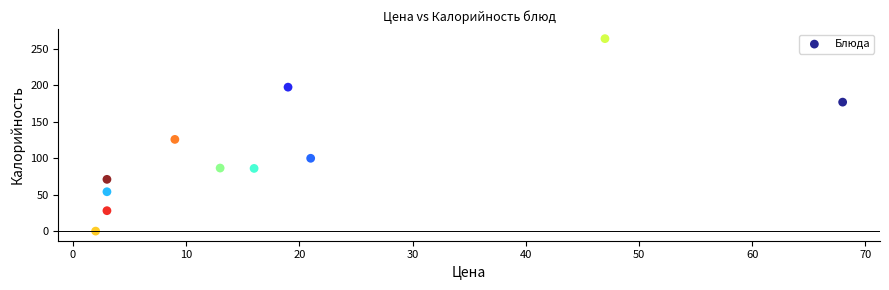

What Y value in the scatter plot is closest to 132?

125.8